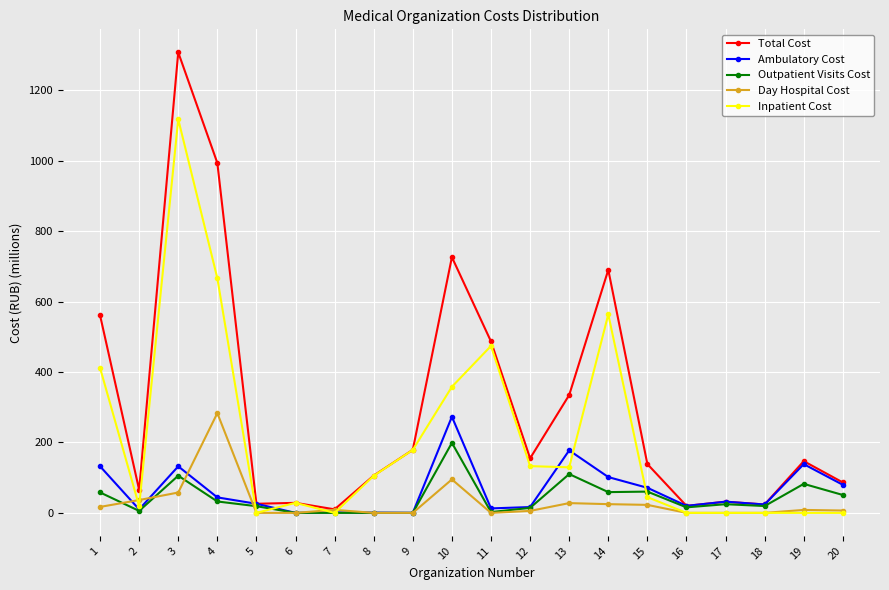

How many data points in Inpatient Cost are less than 105?

10